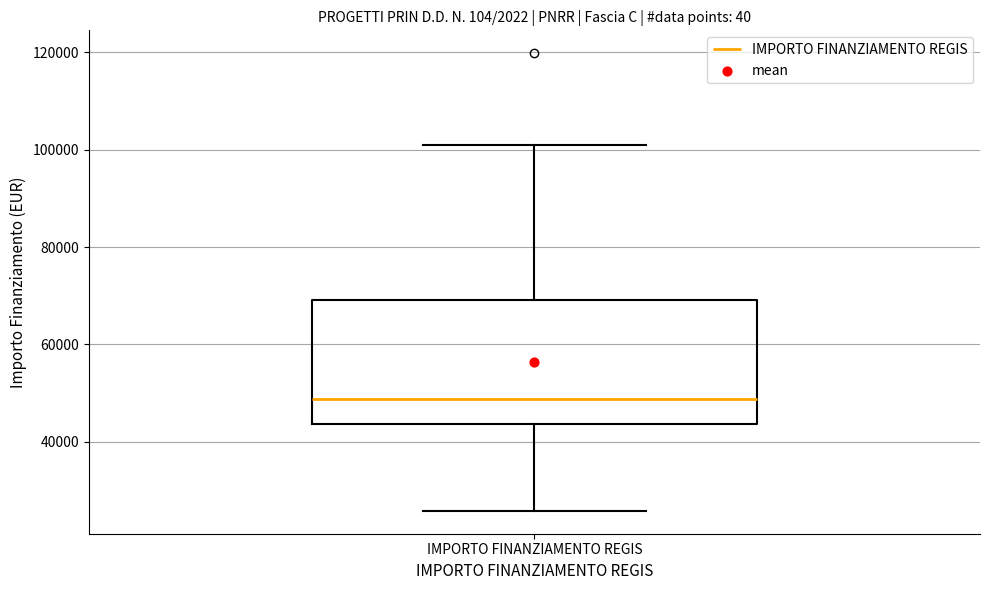

Transcribe this box plot: give where the median line is, the range the box spans, and where the two whiskers end, as read against the y-axis. The values are not printed on the chart, so give them approximately, as read against the axis.

median 48000, box 44000 to 70000, whiskers 26000 to 100000